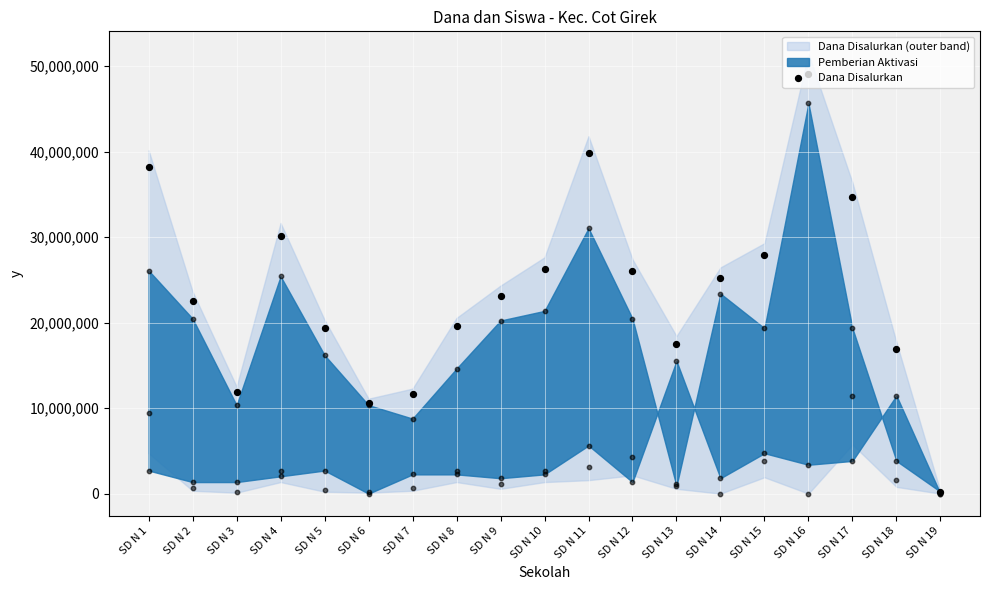

Which has a higher value, SD N 3 or SD N 10?

SD N 10